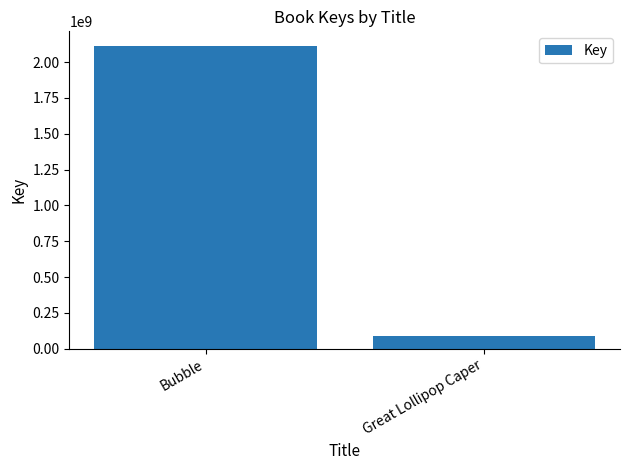

Are the bars grouped side by side (vs. stacked)?

No